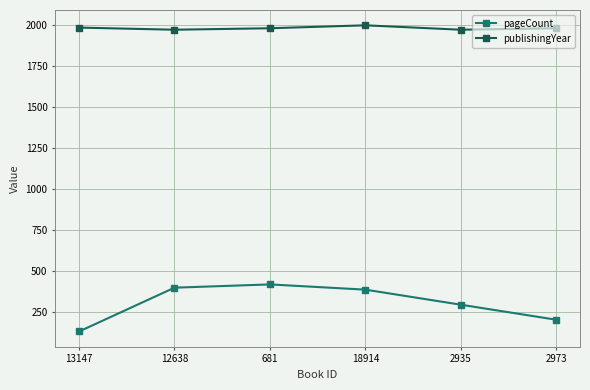

Is it true that publishingYear equals 490 at 2973?

False